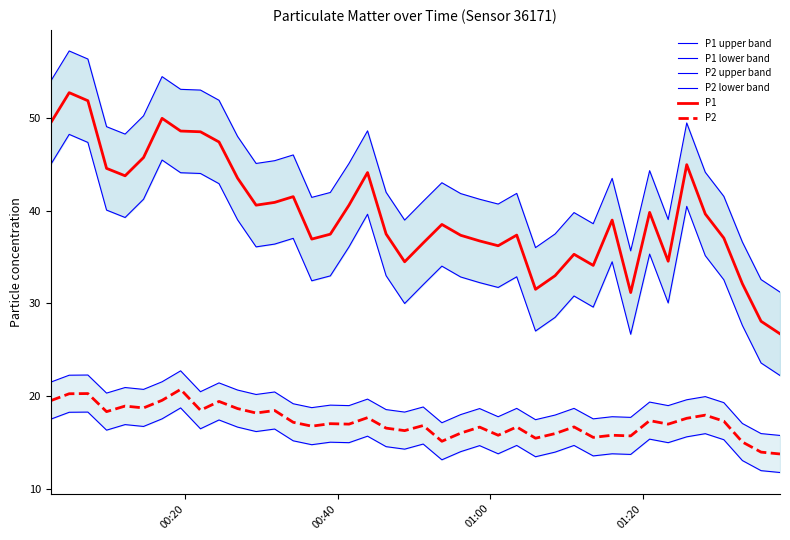

What is the lowest value of the P2 upper band series?

15.7